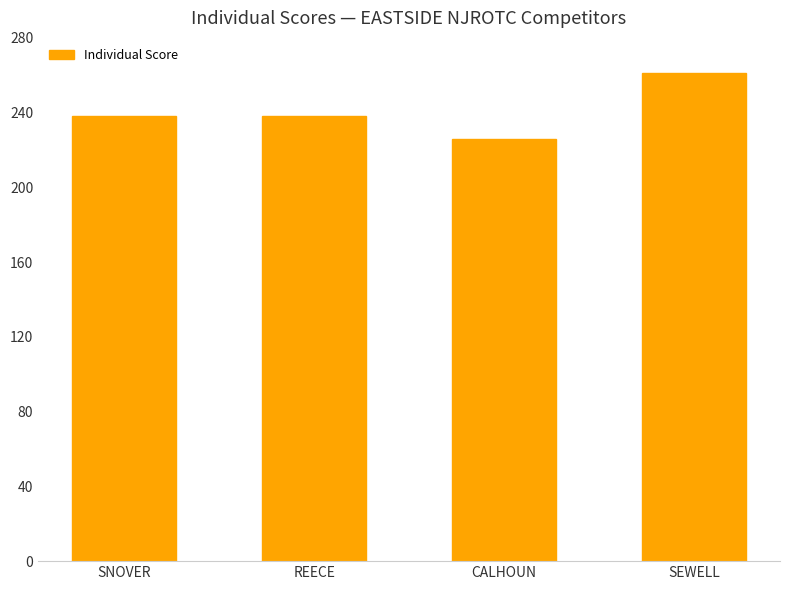

What is the smallest value displayed?

226